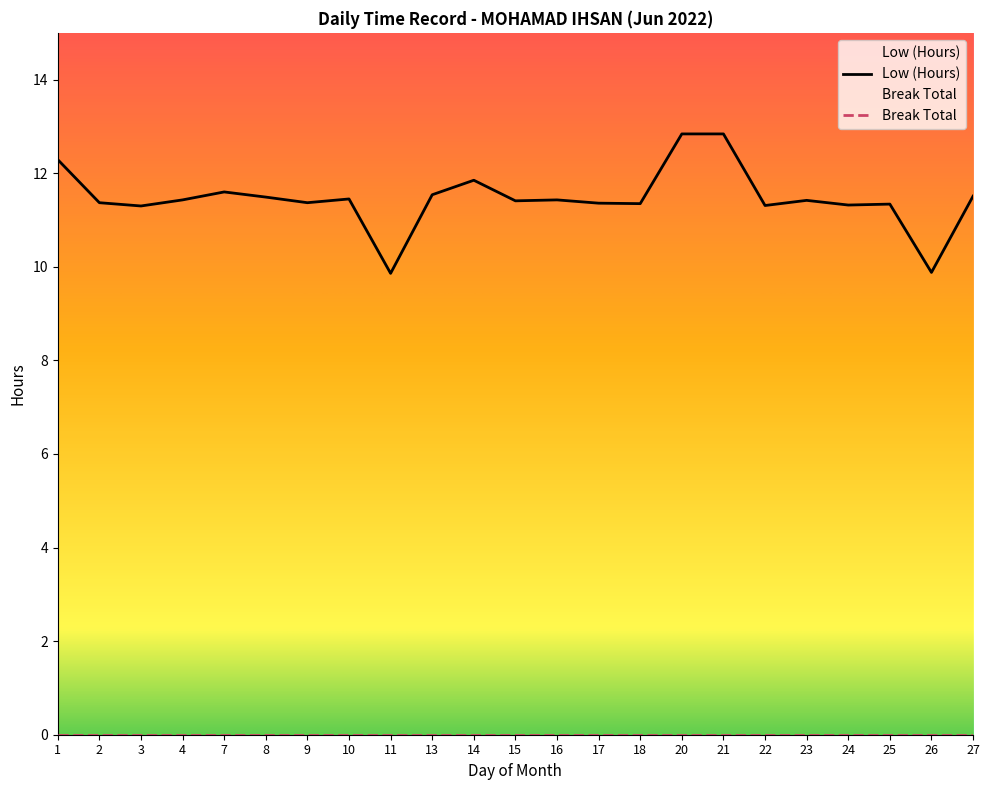

At which category does the chart reach its peak across all series?

20